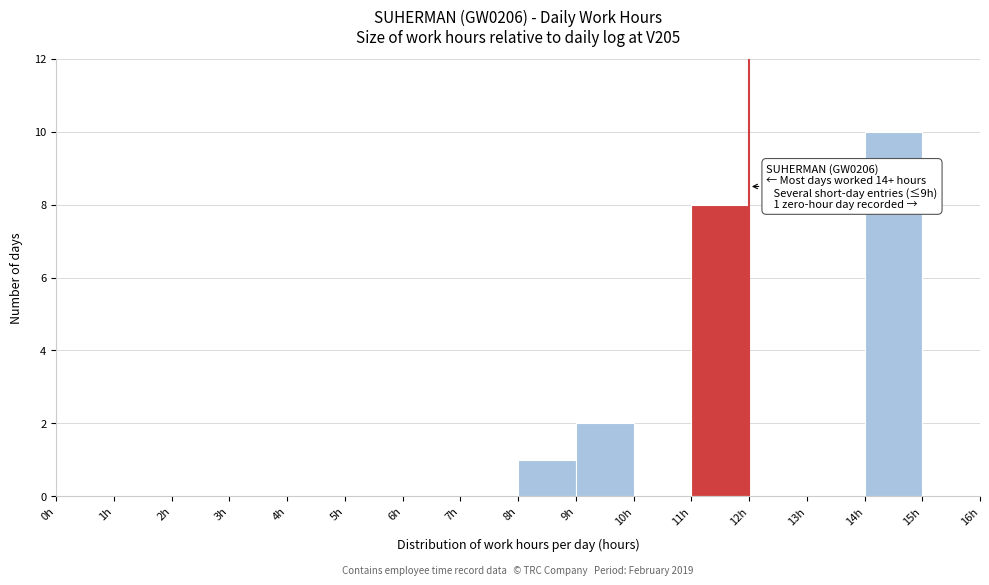

Which range on the x-axis has the tallest bar?

14 to 15